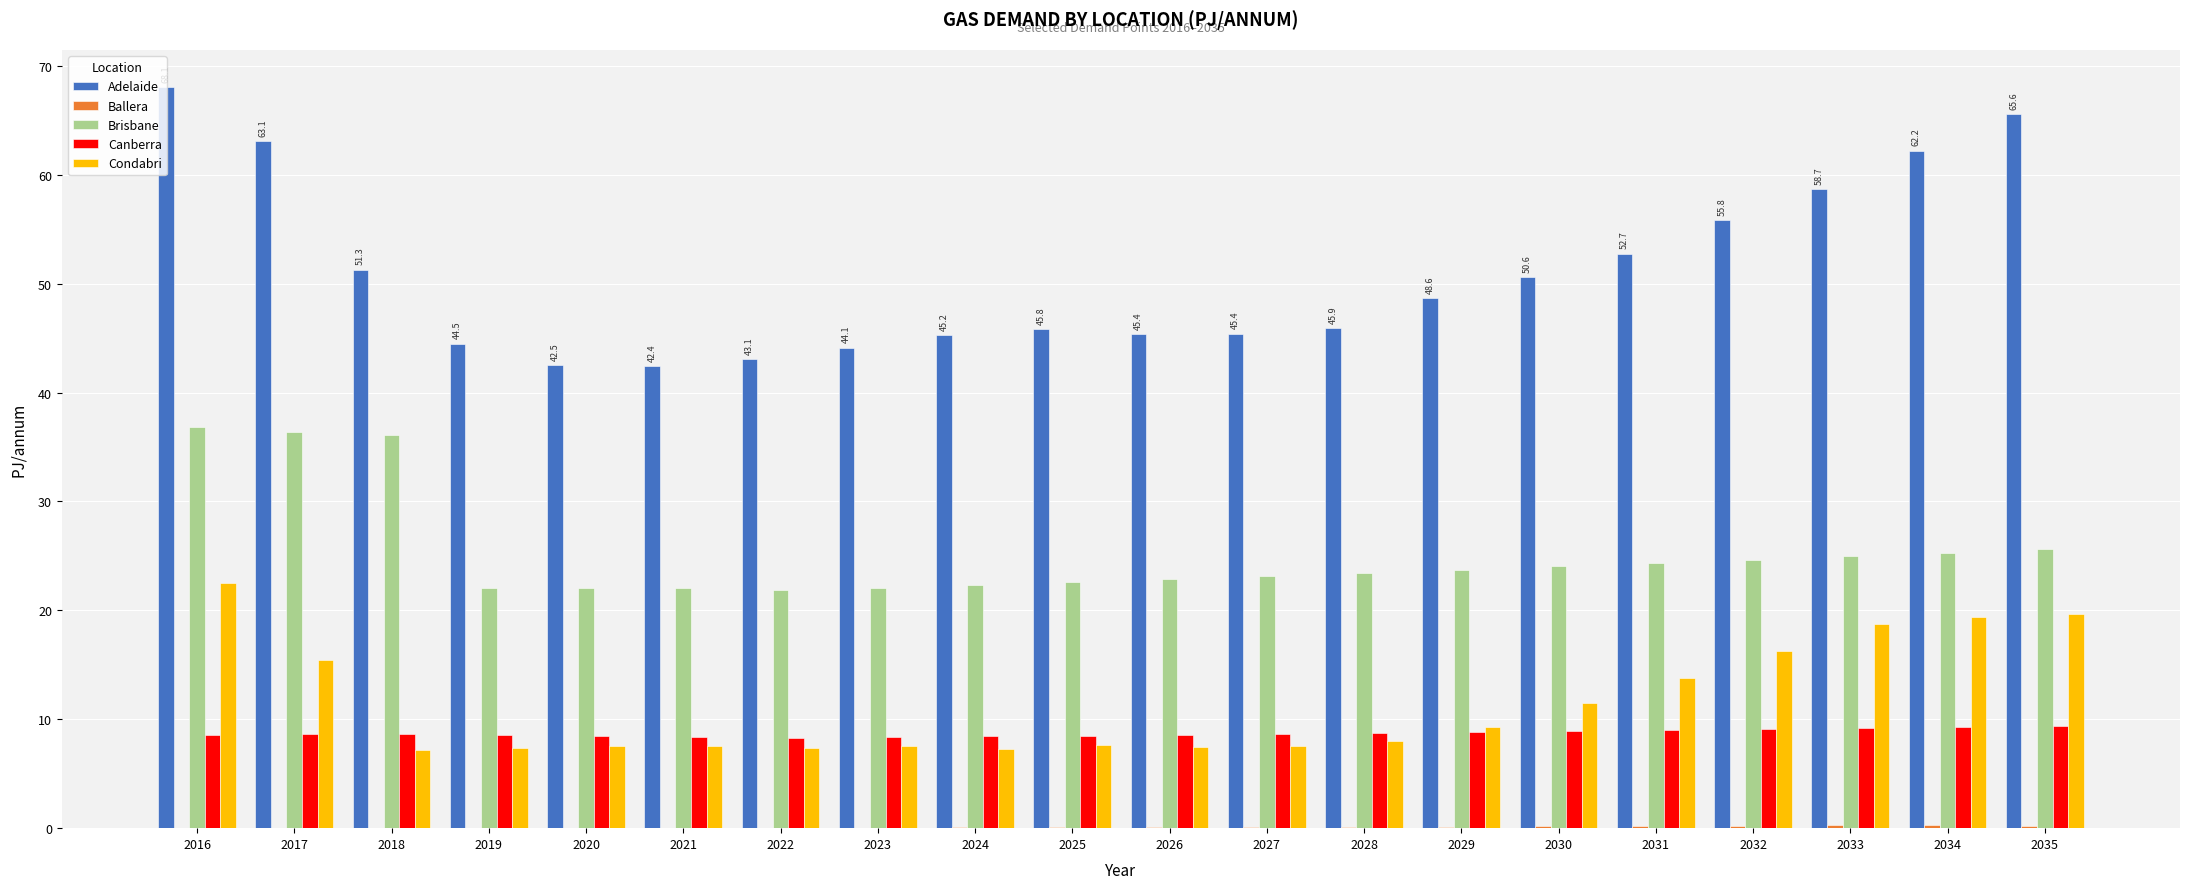

Which series changed the most between 2023 and 2032?

Adelaide